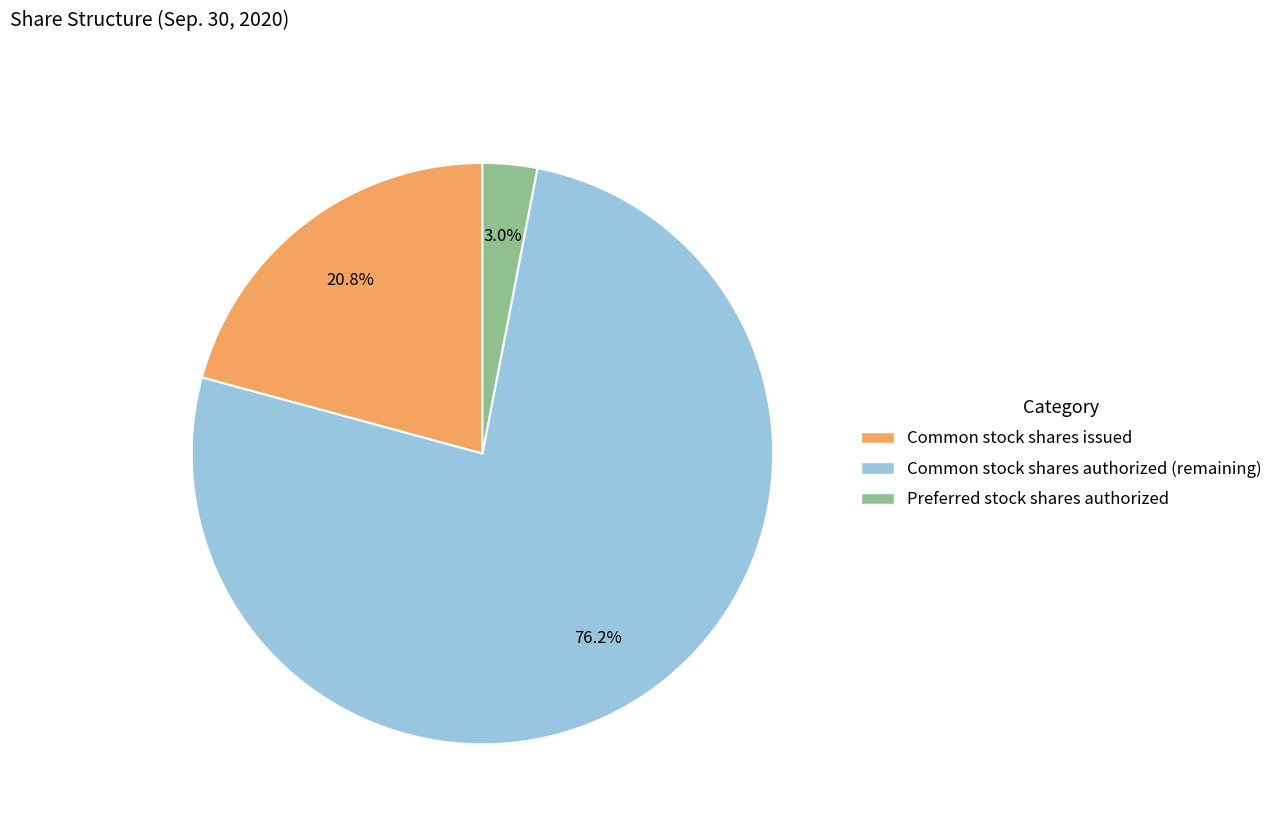

Is there any slice that represents more than half of the pie?

Yes